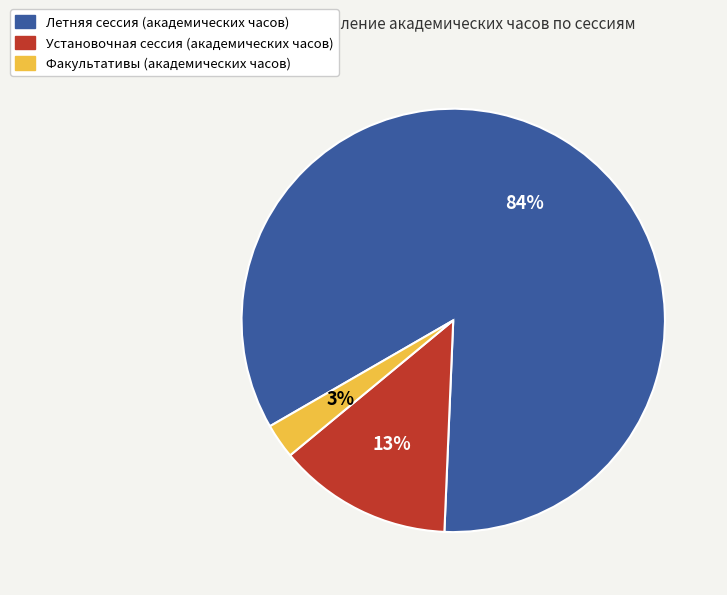

To the nearest percent, what percentage of the pie is Летняя сессия (академических часов)?

84%